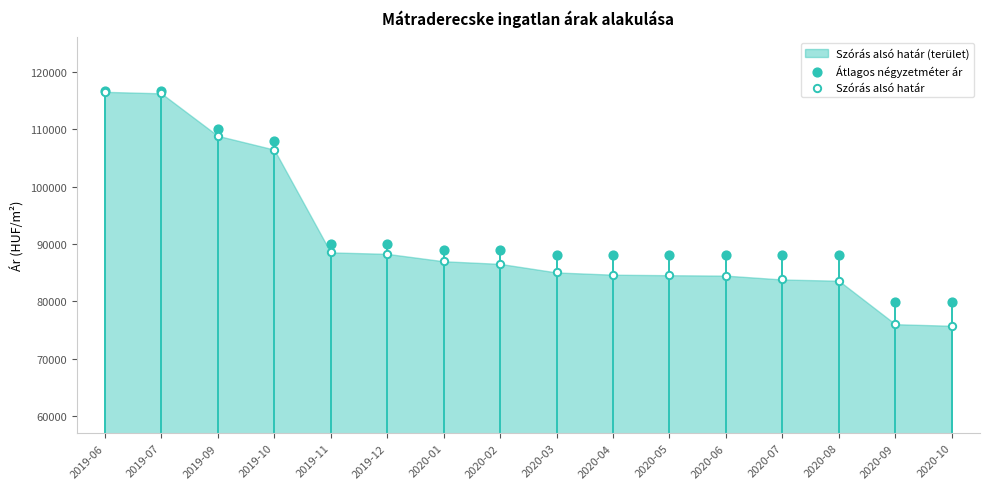

Which series contains the highest Y value?

Átlagos négyzetméter ár